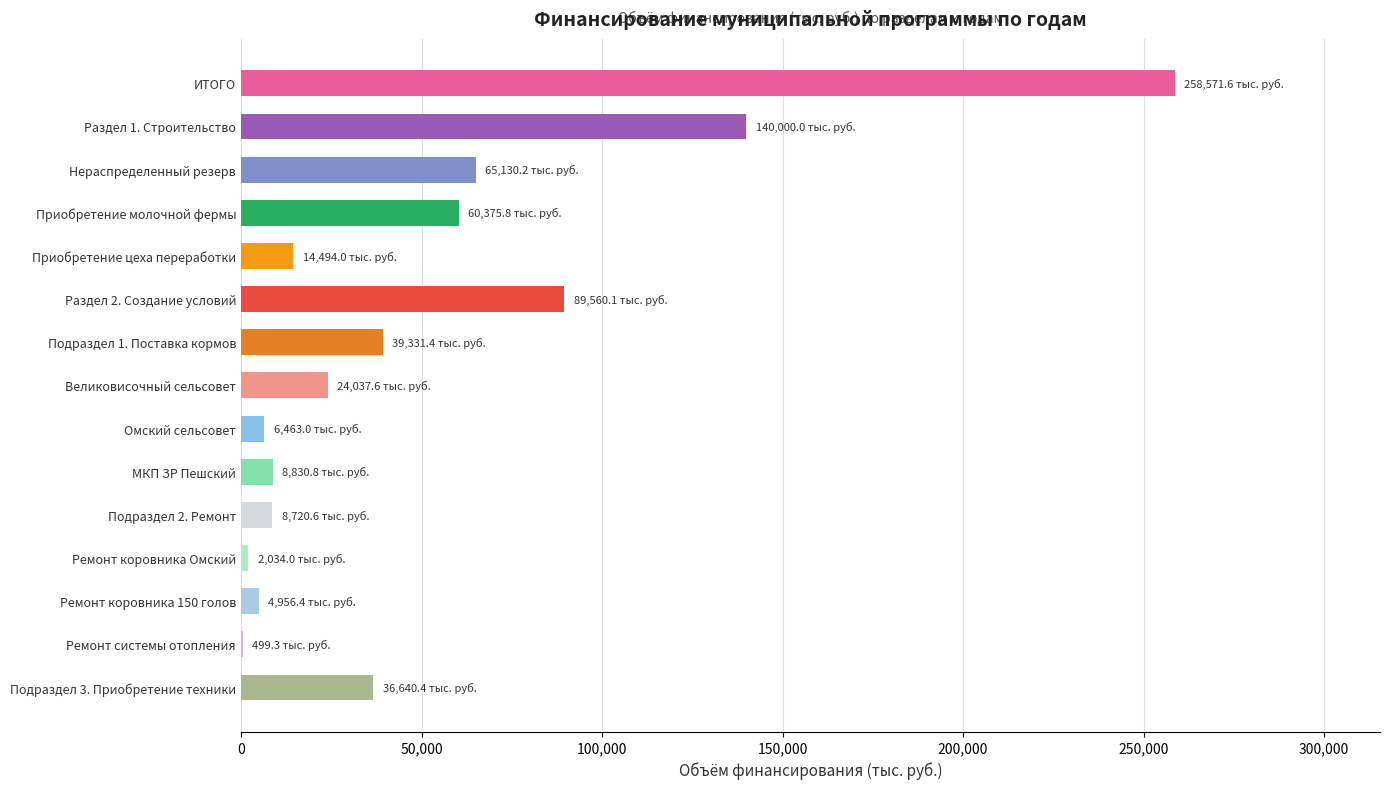

Count the number of categories in the chart.

15